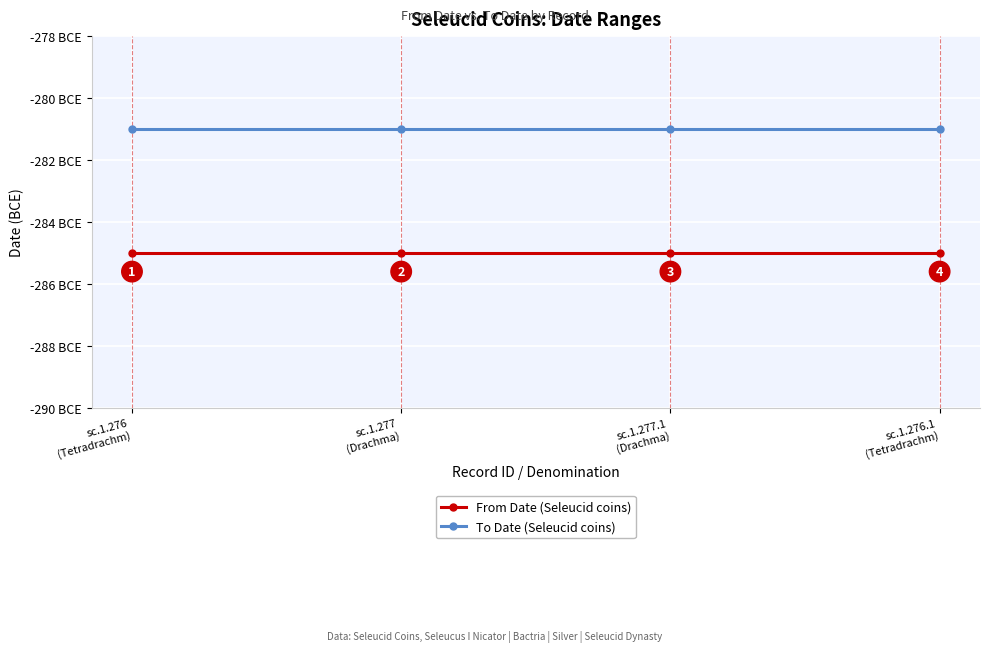

True or false: From Date (Seleucid coins) has more than 2 points higher than both neighbors.

False